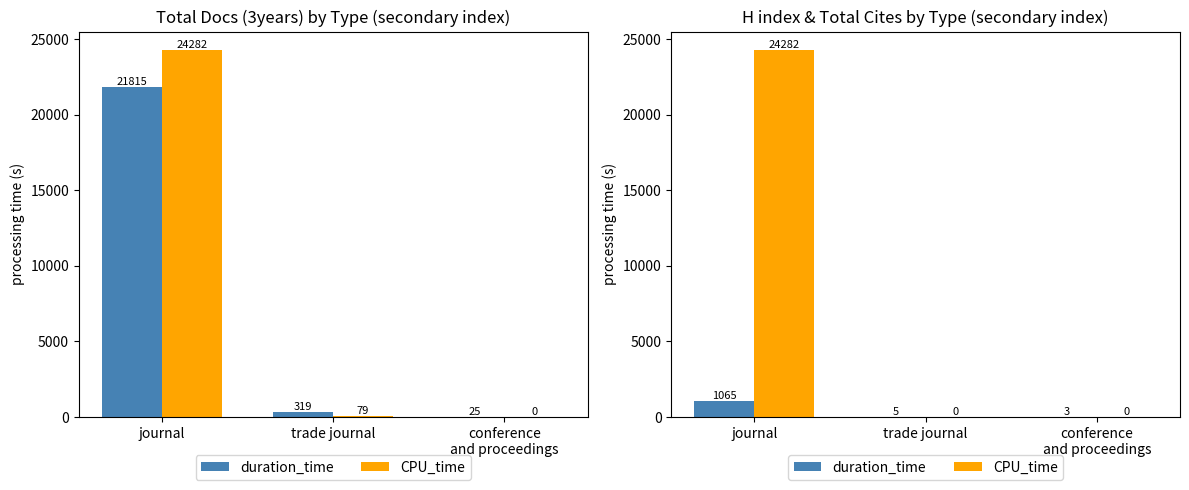

What is the value of the CPU_time bar at the 1st from the left?

24282